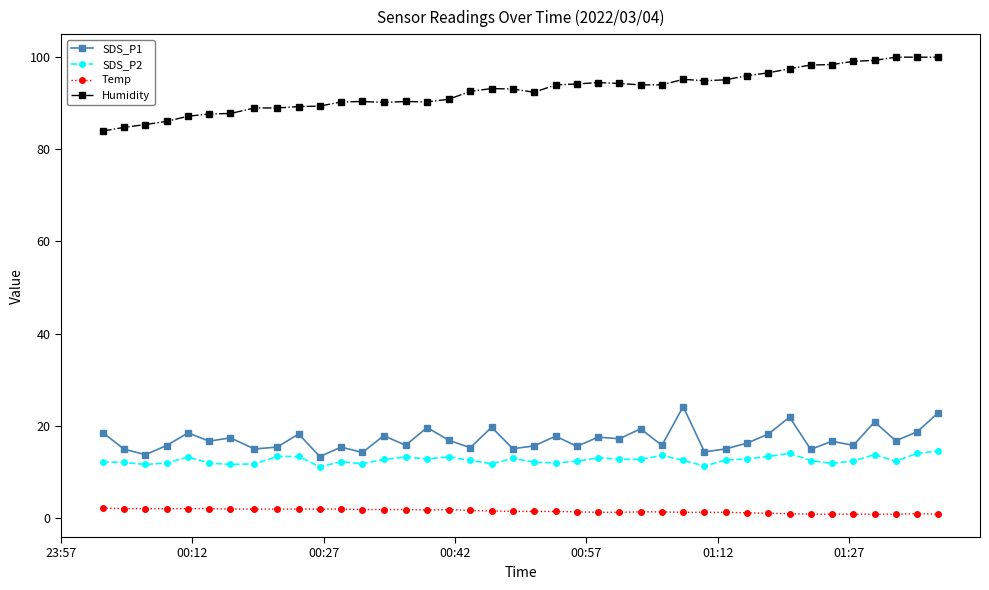

What is the highest value of the Temp series?

2.2